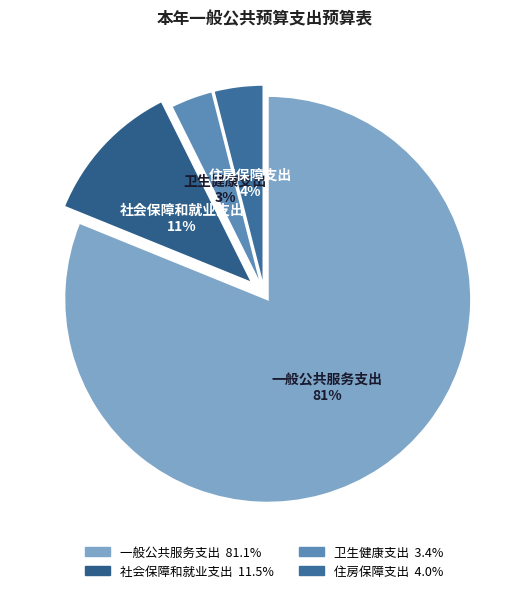

The 住房保障支出 slice represents 4% of the pie. True or false?

True